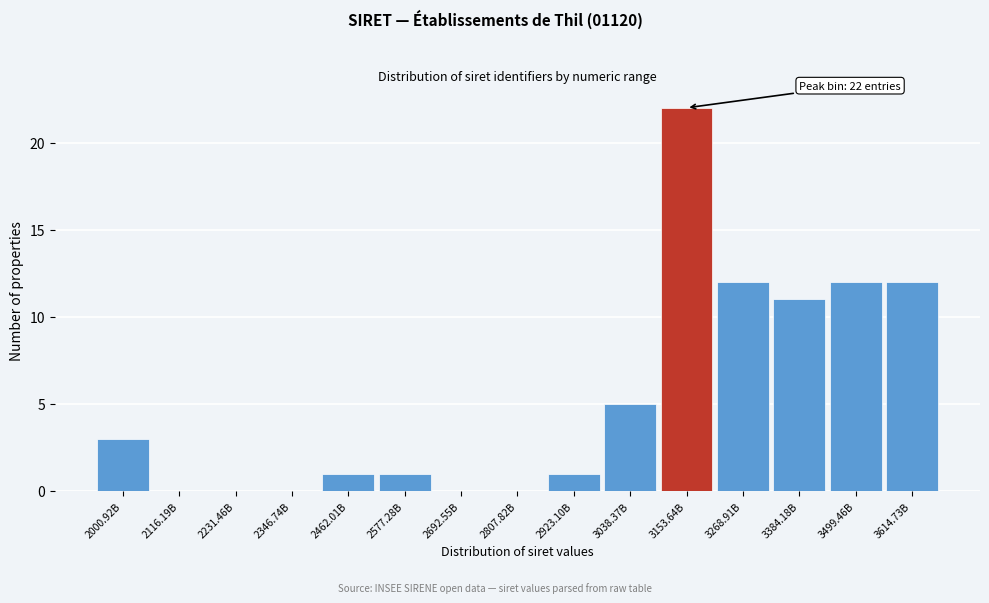

Reading left to right, what are all the values shown in this chart?

2000.92B=3	2116.19B=0	2231.46B=0	2346.74B=0	2462.01B=1	2577.28B=1	2692.55B=0	2807.82B=0	2923.10B=1	3038.37B=5	3153.64B=22	3268.91B=12	3384.18B=11	3499.46B=12	3614.73B=12